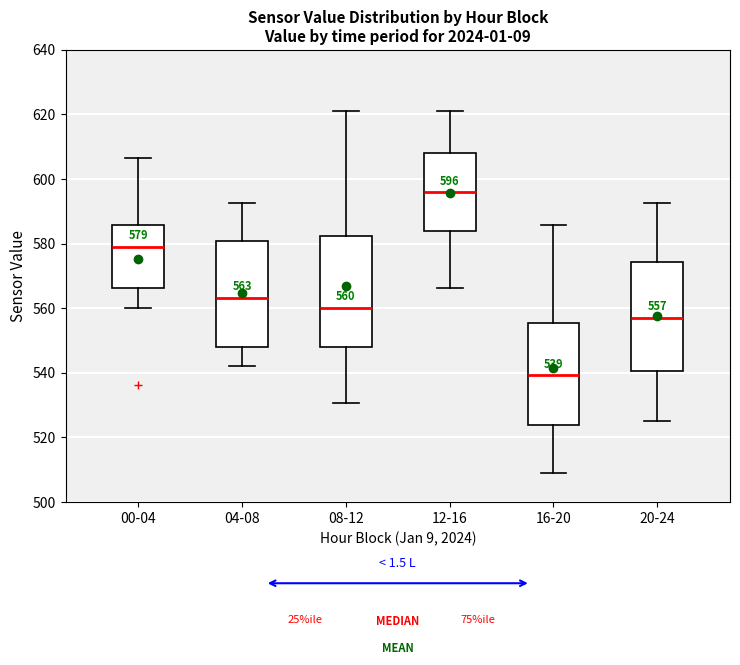

Which box has the highest median line?

12-16